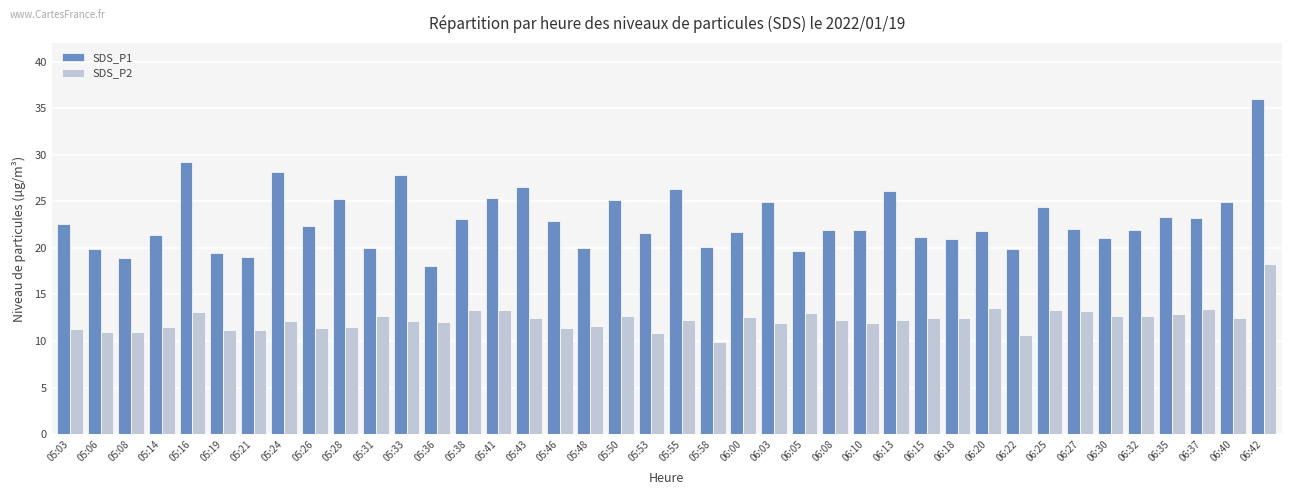

Count the number of data series in this chart.

2